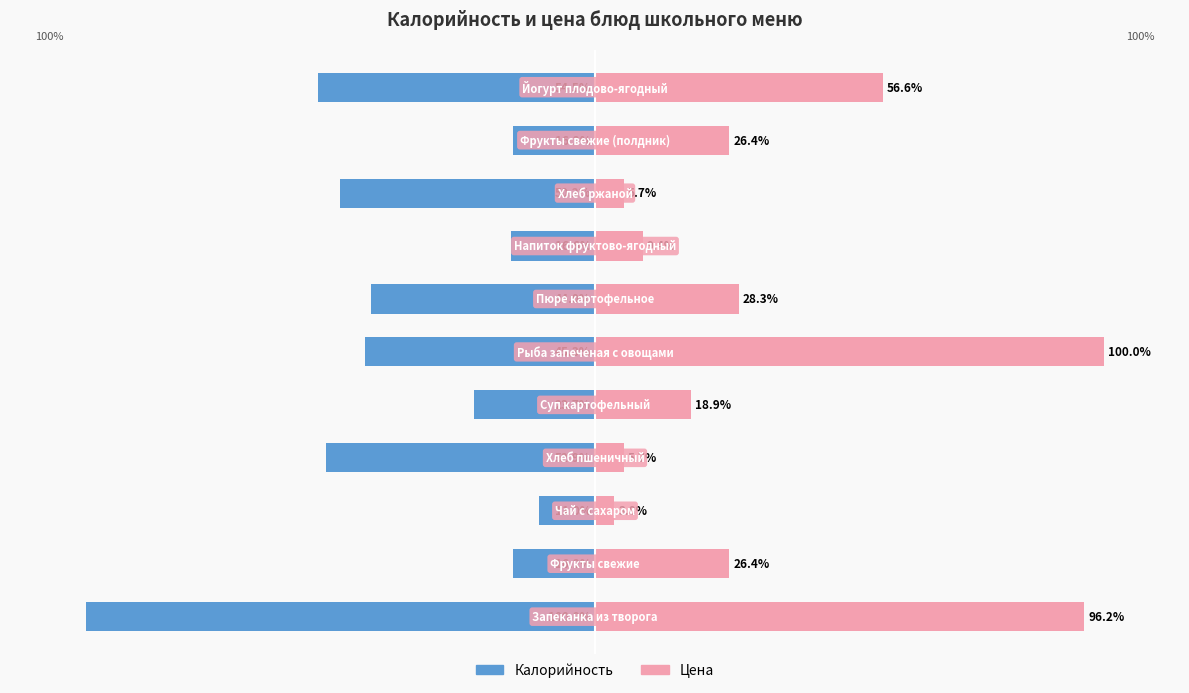

Which has a higher value, 2 or 10?

2